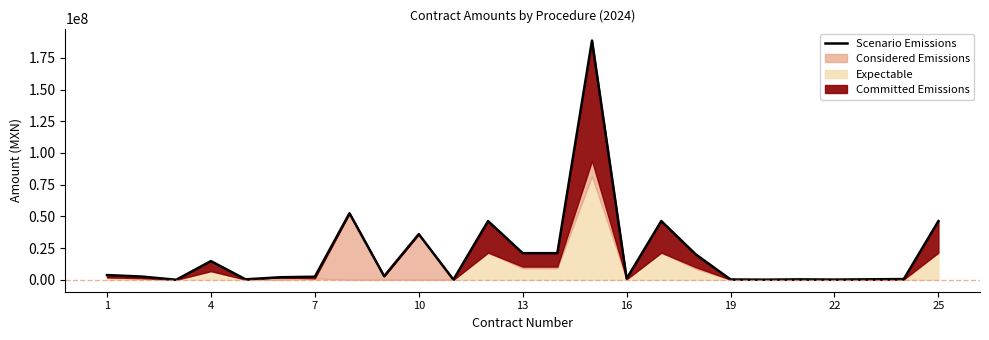

The chart shows a value of 19913793.1 at 17. True or false?

True